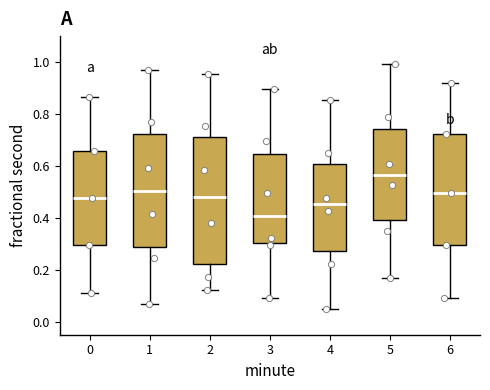

Reading left to right, transcribe this box plot: for each box, give where its median line is, the range the box spans, and where its two whiskers end, as read against the y-axis. The values are not printed on the chart, so give them approximately, as read against the axis.

0: median 0.48, box 0.30 to 0.66, whiskers 0.10 to 0.86
1: median 0.50, box 0.28 to 0.72, whiskers 0.06 to 0.96
2: median 0.48, box 0.22 to 0.72, whiskers 0.12 to 0.96
3: median 0.40, box 0.30 to 0.64, whiskers 0.10 to 0.90
4: median 0.46, box 0.28 to 0.60, whiskers 0.04 to 0.86
5: median 0.56, box 0.40 to 0.74, whiskers 0.16 to 1.00
6: median 0.50, box 0.30 to 0.72, whiskers 0.10 to 0.92